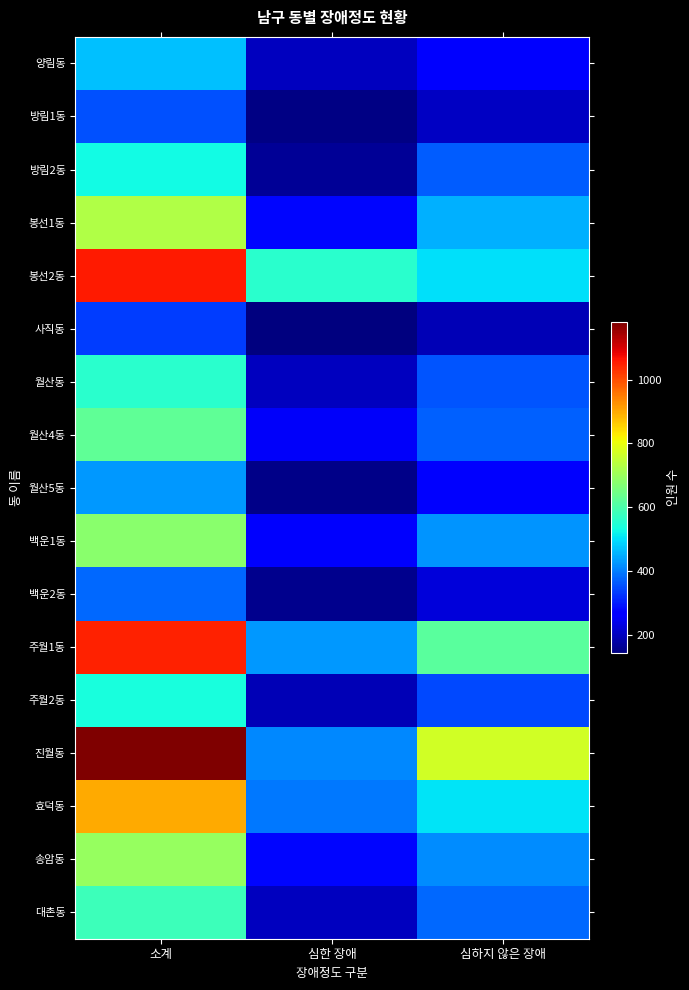

At how many categories does at least one series exceed 169?

3